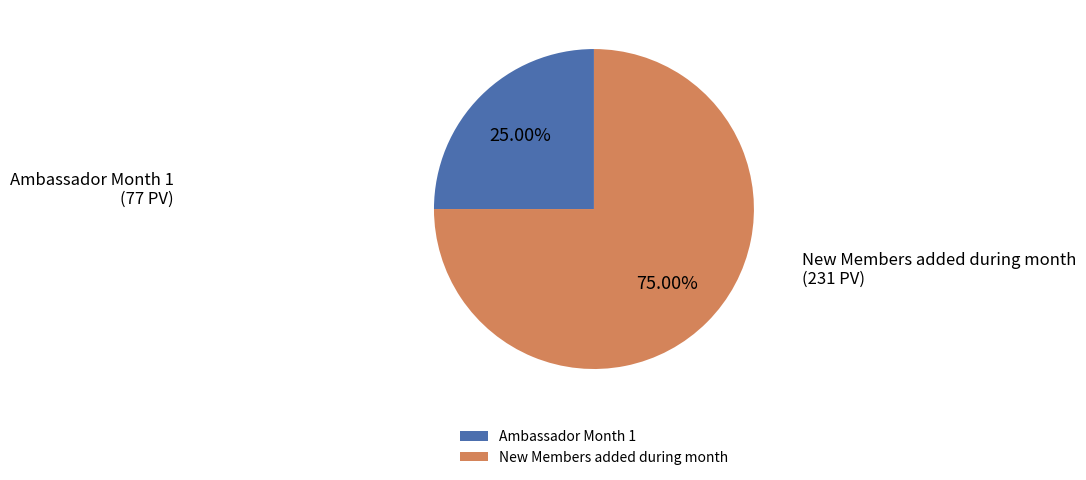

What percentage is the New Members added during month slice, to the nearest percent?

75%